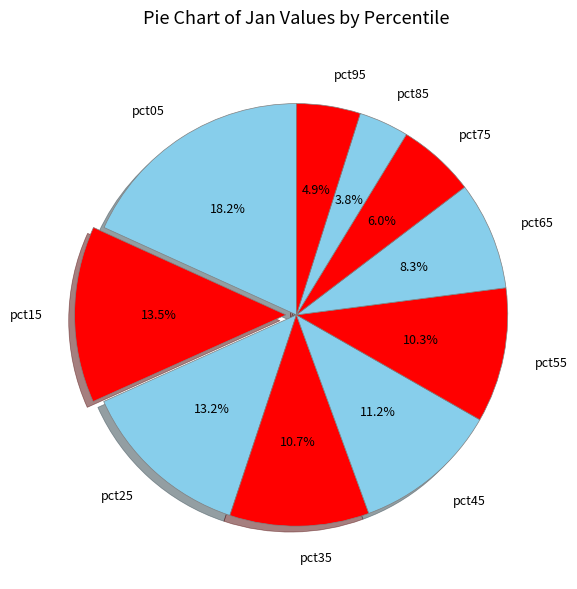

What percentage is NOT represented by pct25?

86.8%